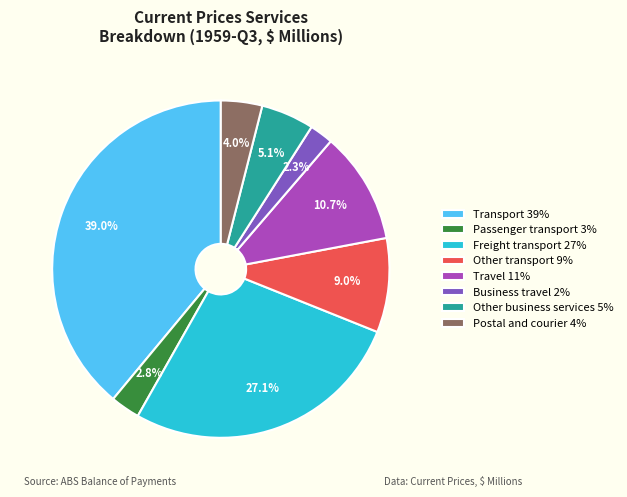

Count the number of slices in the pie.

8